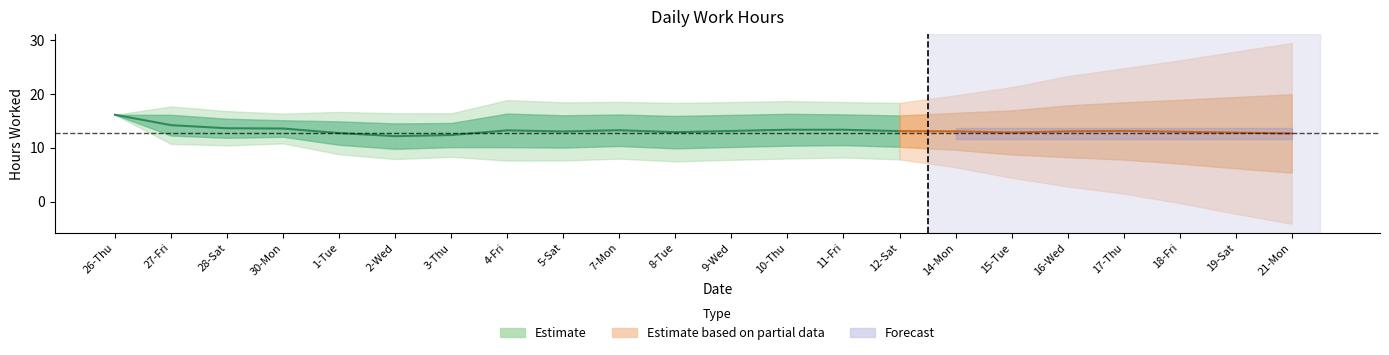

What is the label of the 20th point from the right?

28-Sat